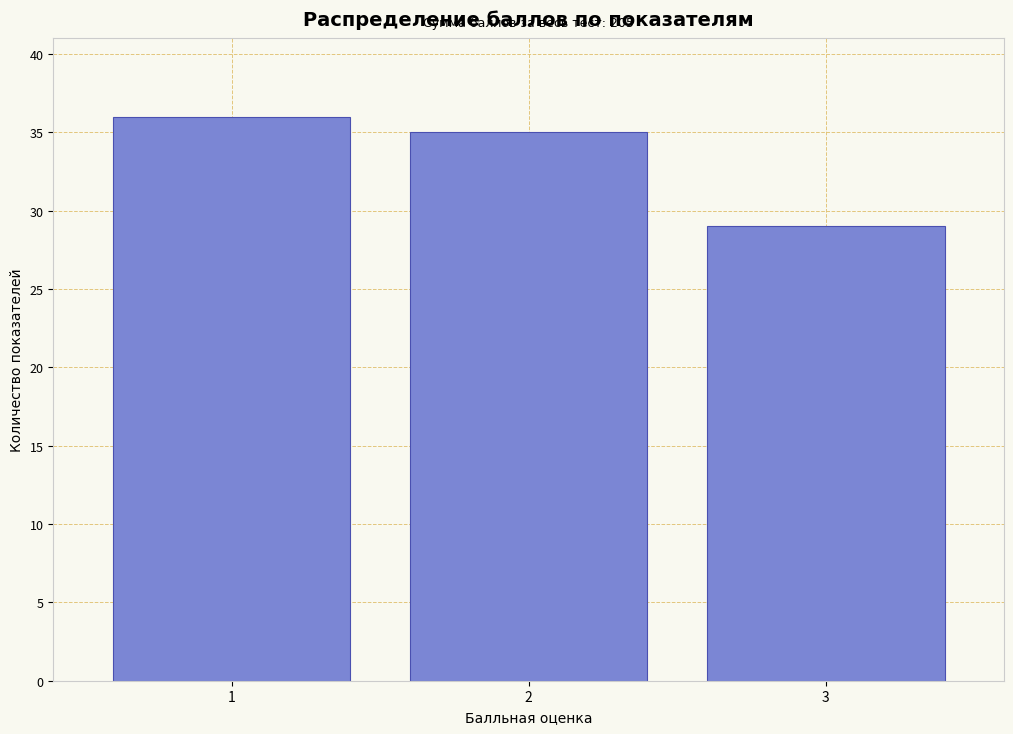

Reading left to right, list all the values displayed in this chart.

36	35	29